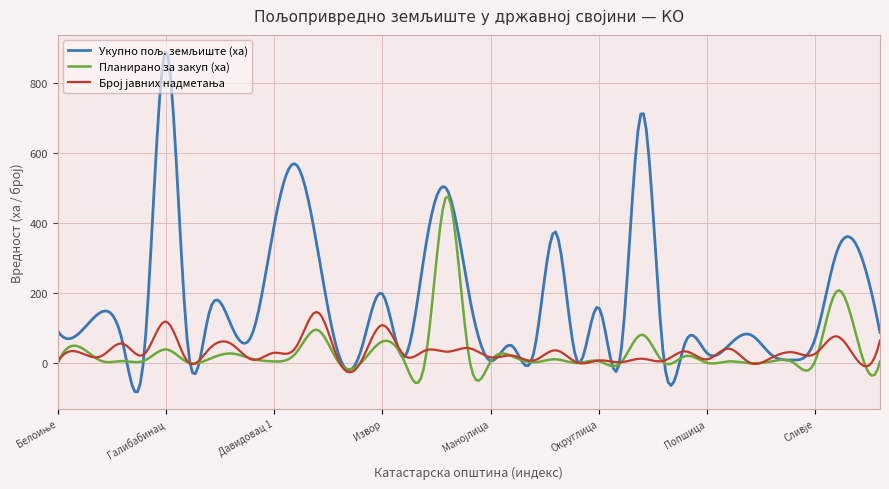

What is the minimum value shown in the chart?

-81.6